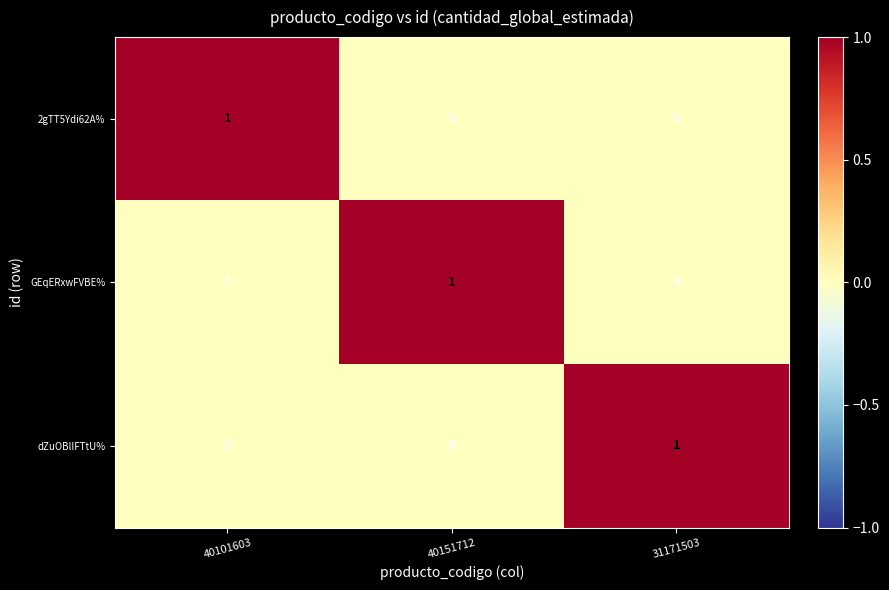

At how many categories does at least one series exceed 0?

3